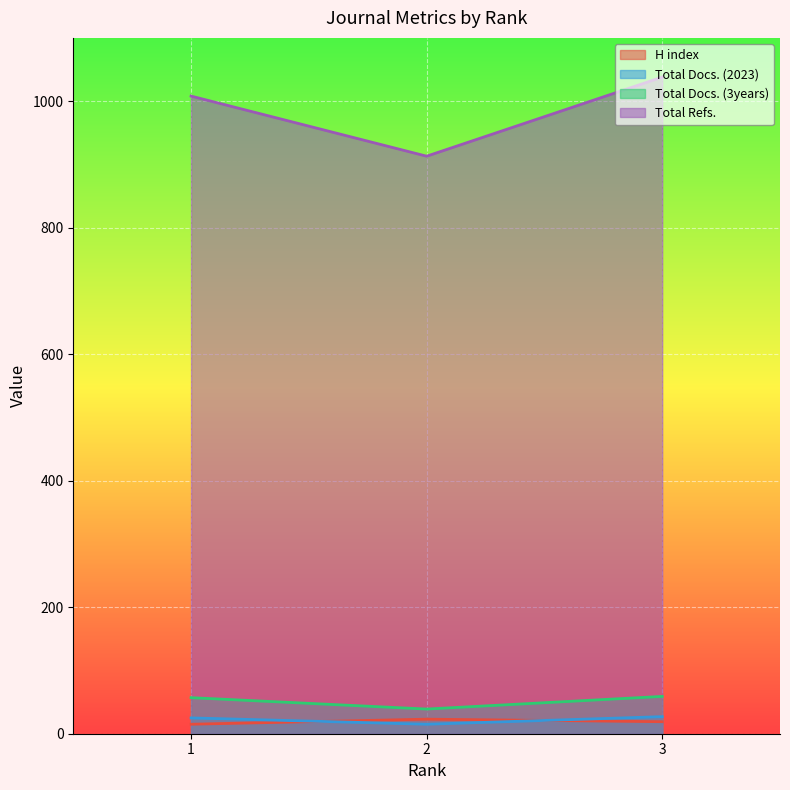

Which series has the widest spread of values?

Total Refs.